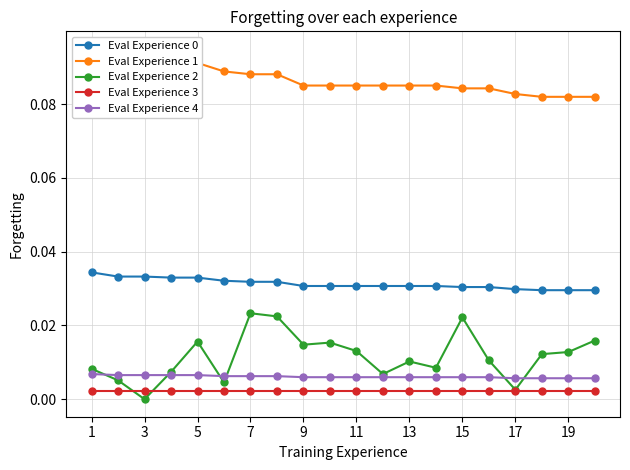

True or false: Eval Experience 0 and Eval Experience 3 intersect in this chart.

False